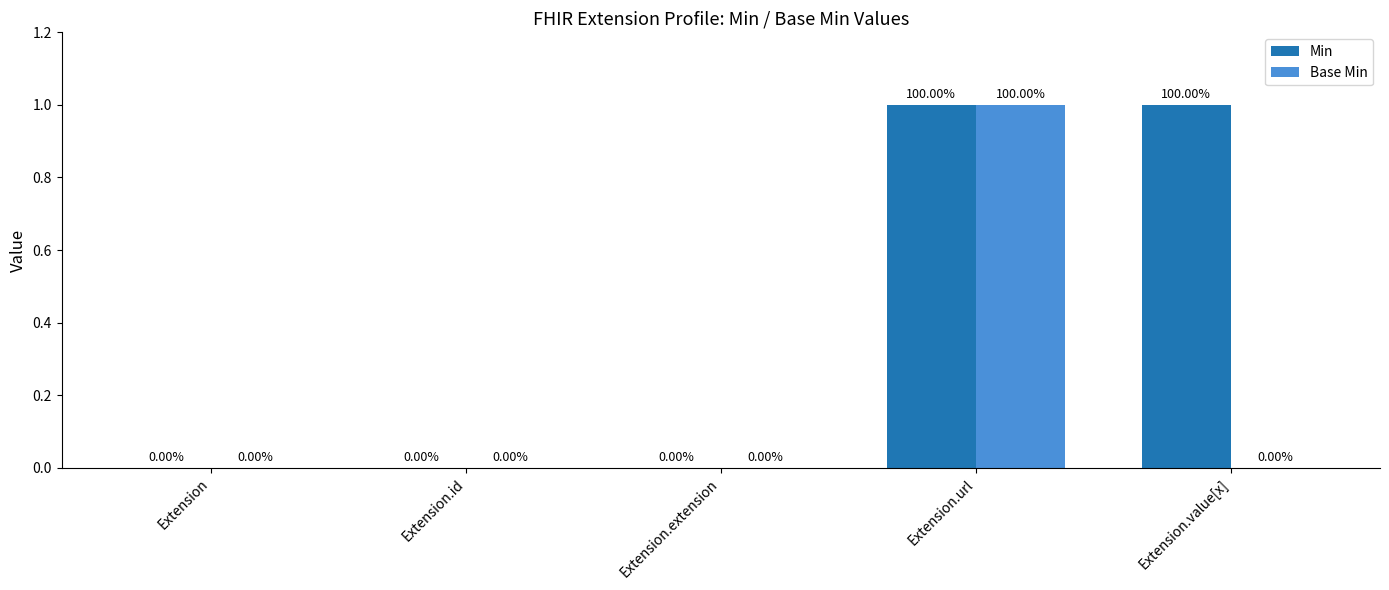

Does the chart contain stacked bars?

No